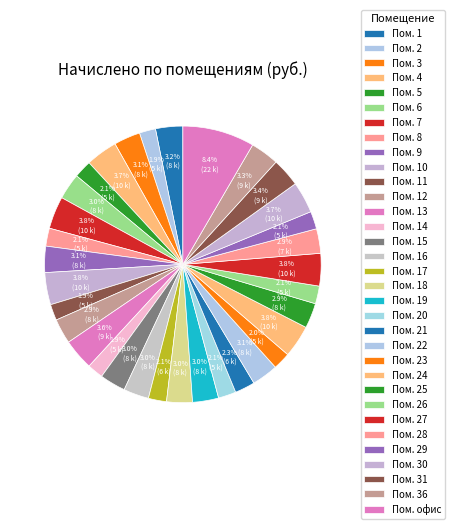

Count the number of slices in the pie.

33